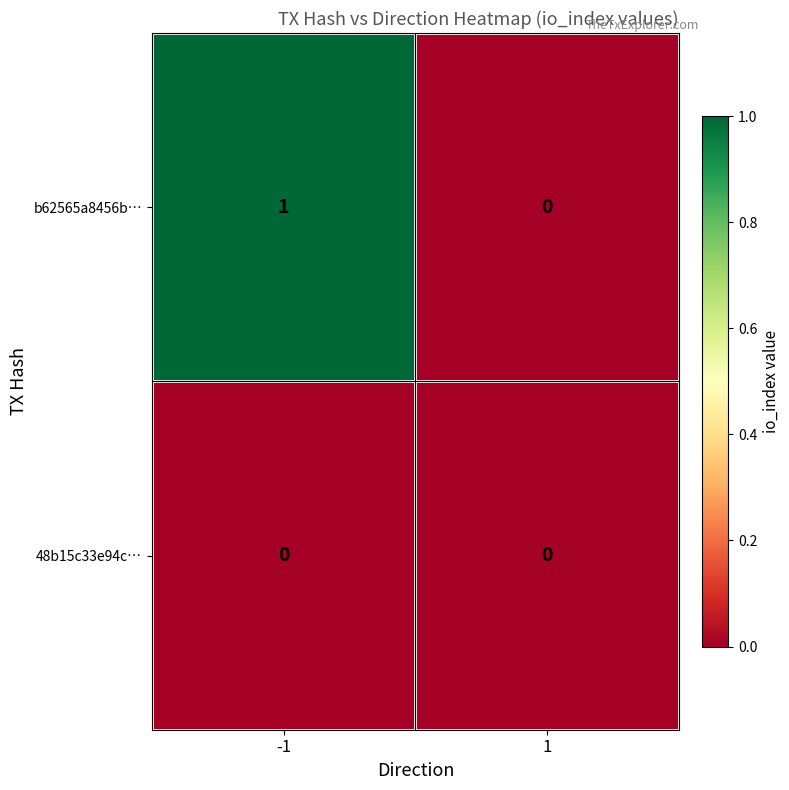

List the series in order of their peak value, highest first.

b62565a8456b…, 48b15c33e94c…